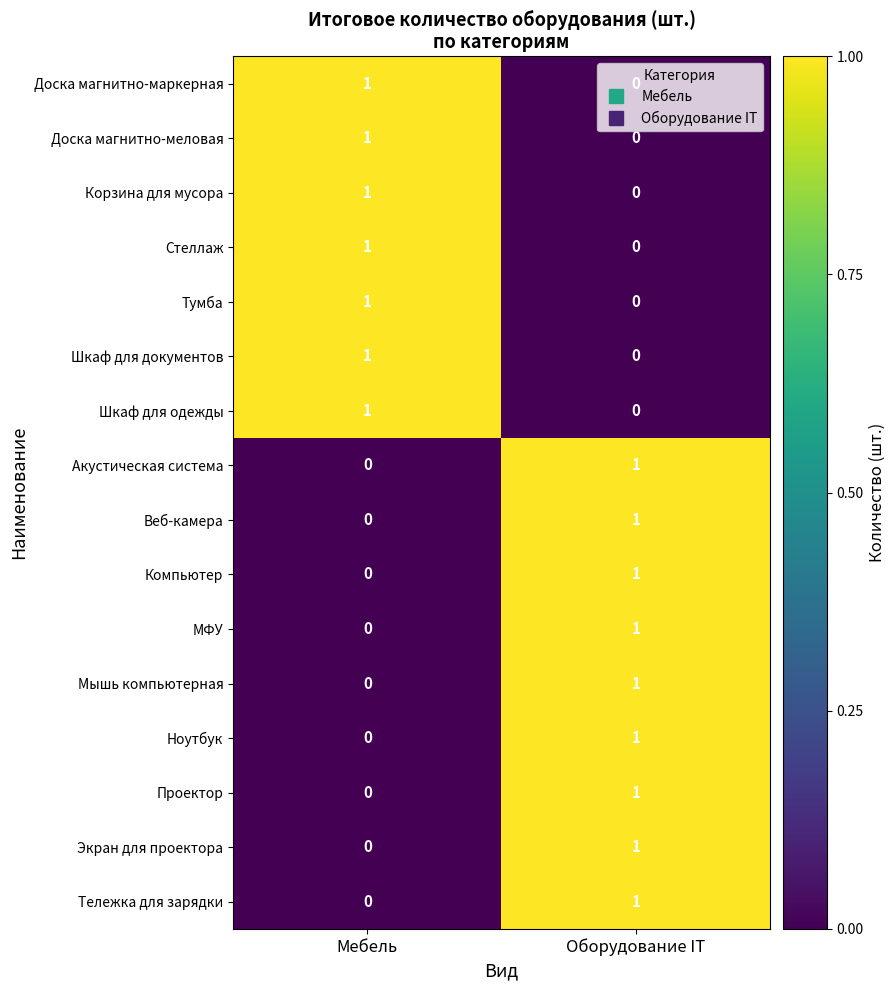

The МФУ series shows 0 at Мебель. True or false?

True